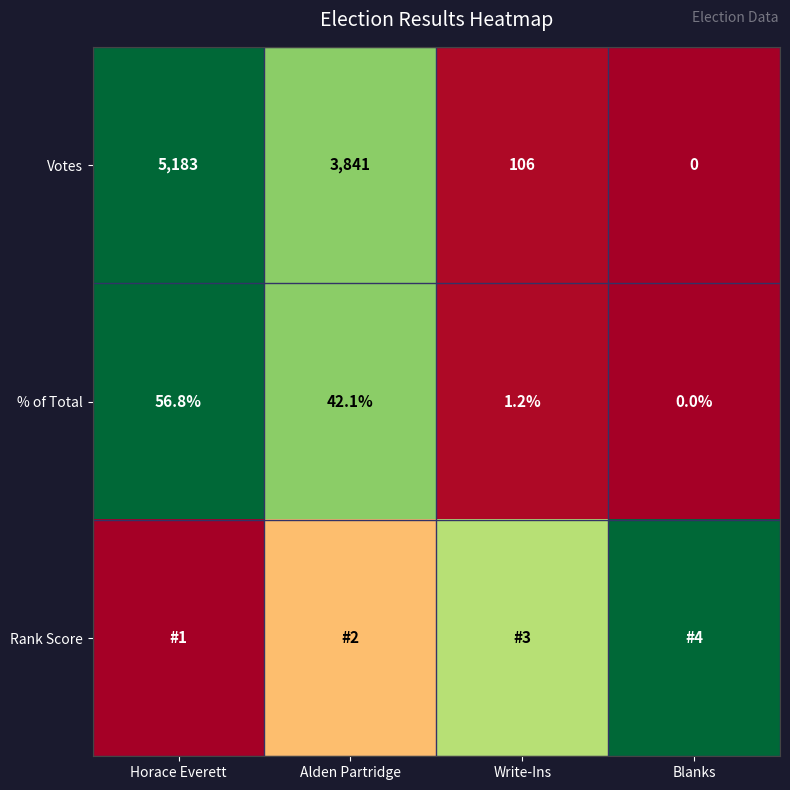

Rank the categories by Votes value from lowest to highest.

Blanks, Write-Ins, Alden Partridge, Horace Everett